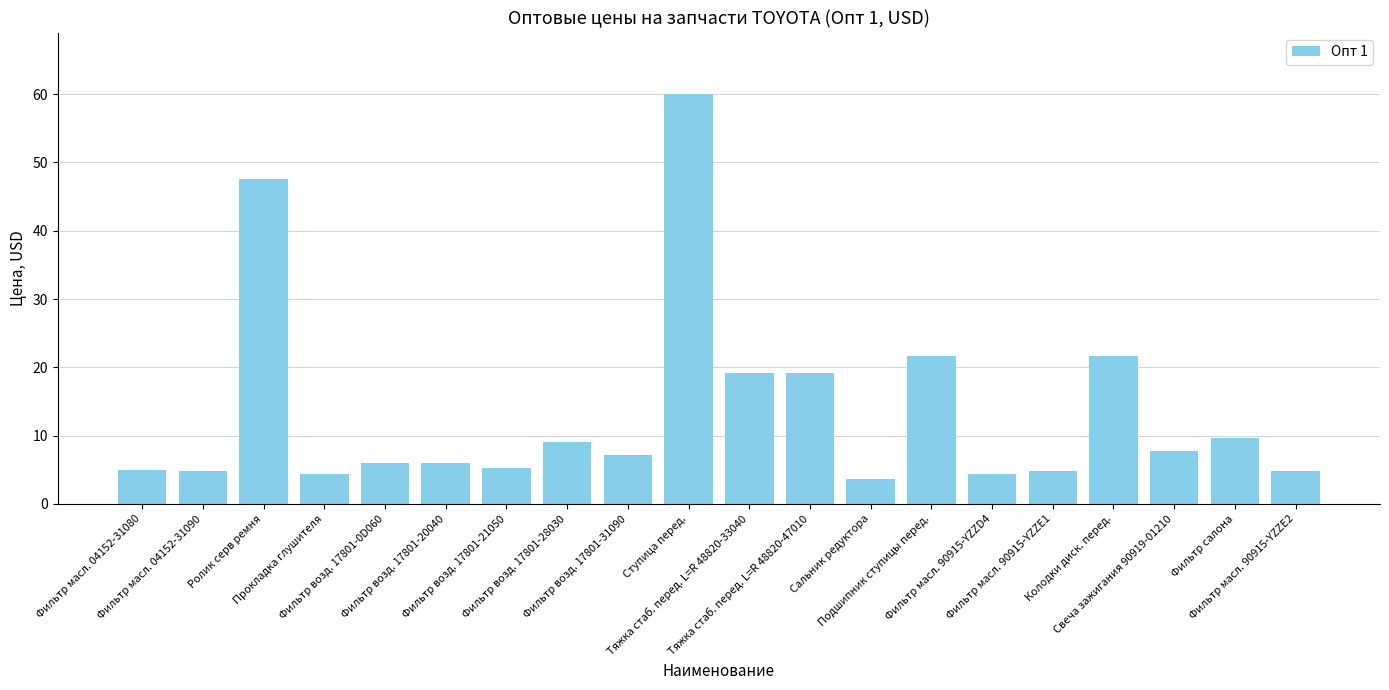

Which label corresponds to the largest value in the chart?

Ступица перед.